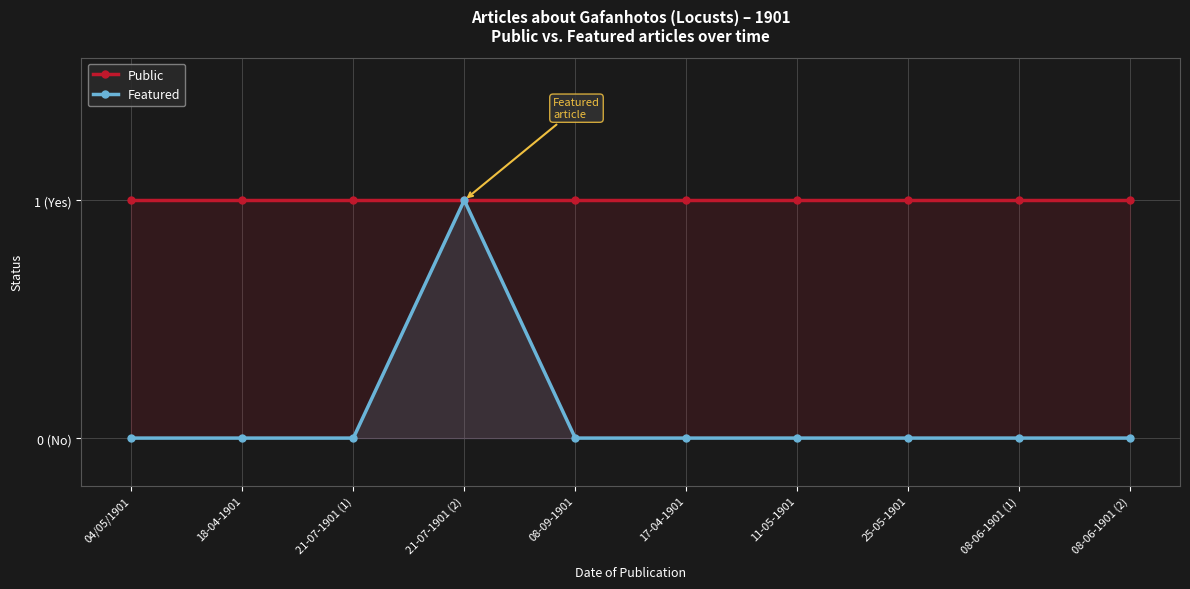

What is the difference between the maximum and second lowest values in the Featured series?

1